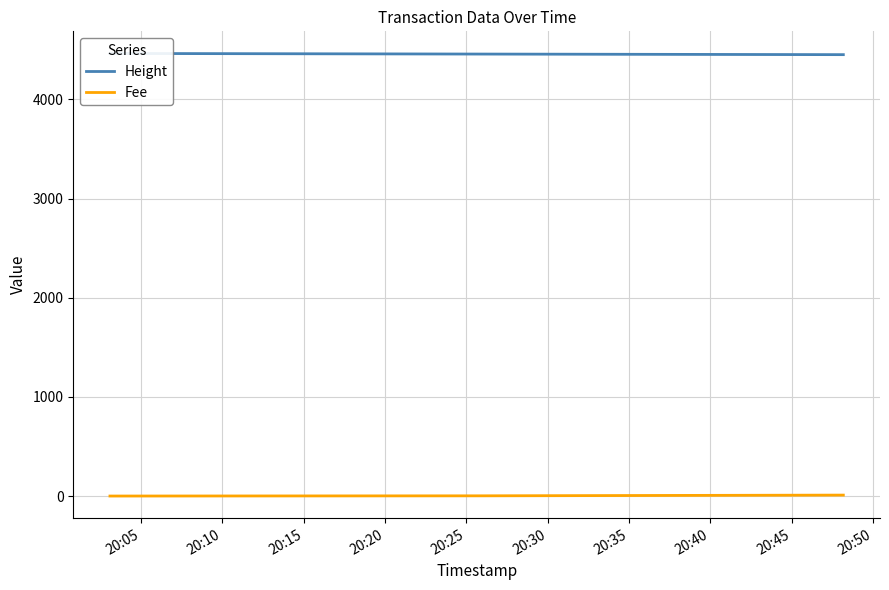

What is the difference between the Fee values at 20:10 and 20:15?

7.3